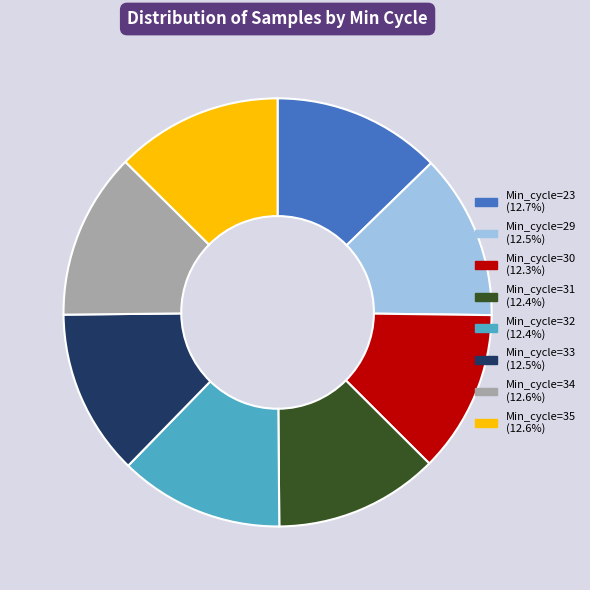

Is there any slice that represents more than half of the pie?

No